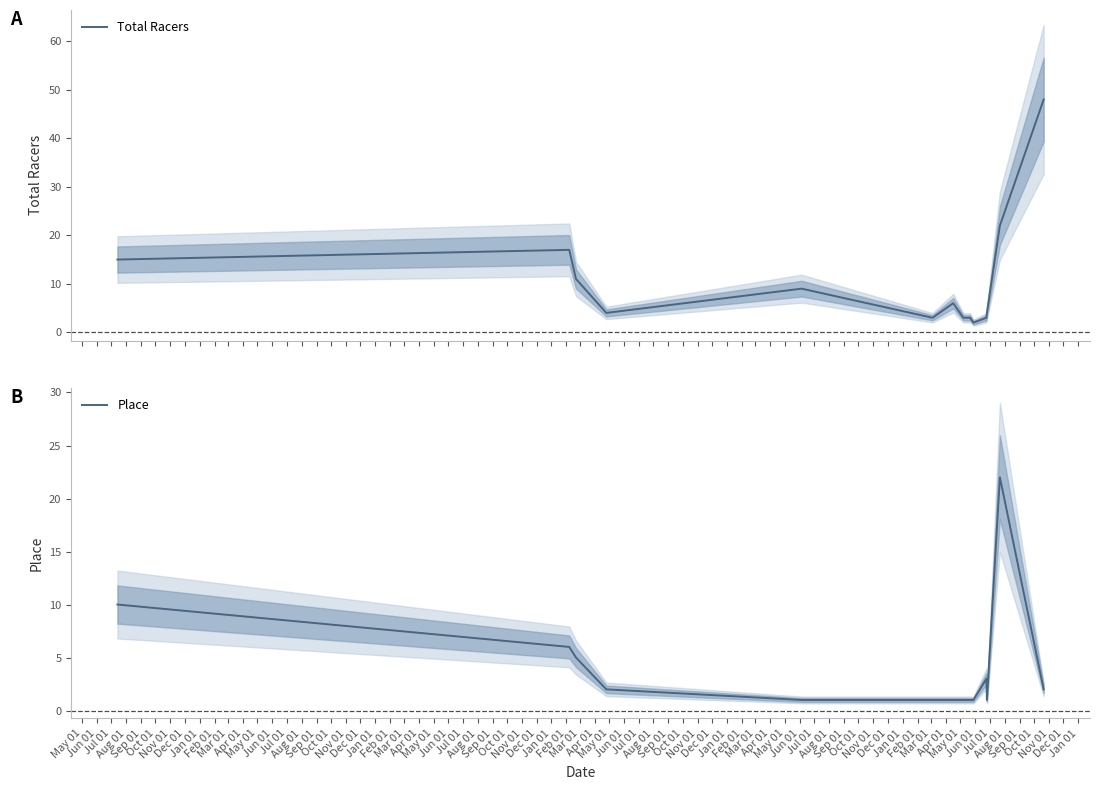

What is the difference between the highest and lowest values at May 01?

5